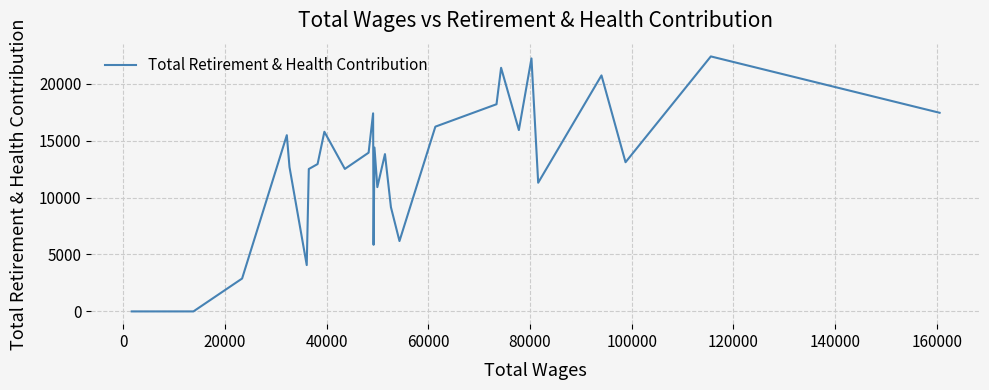

What is the difference between the maximum and minimum values?

22386